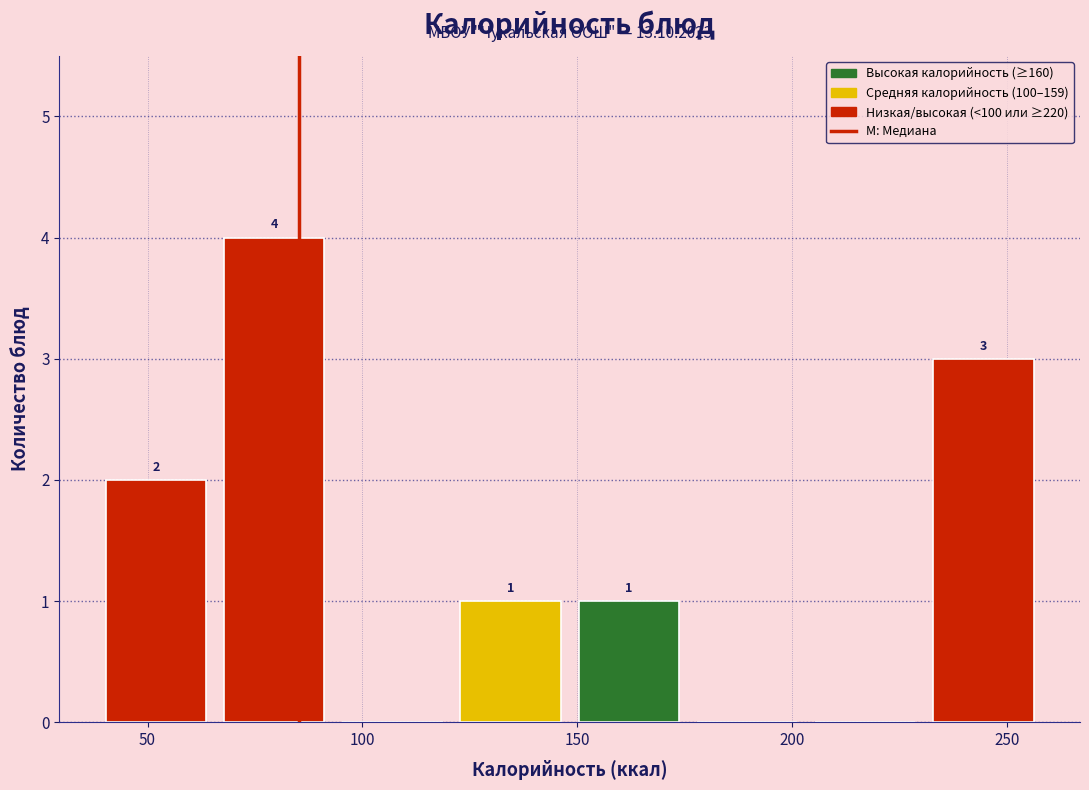

Which range on the x-axis has the tallest bar?

65 to 95